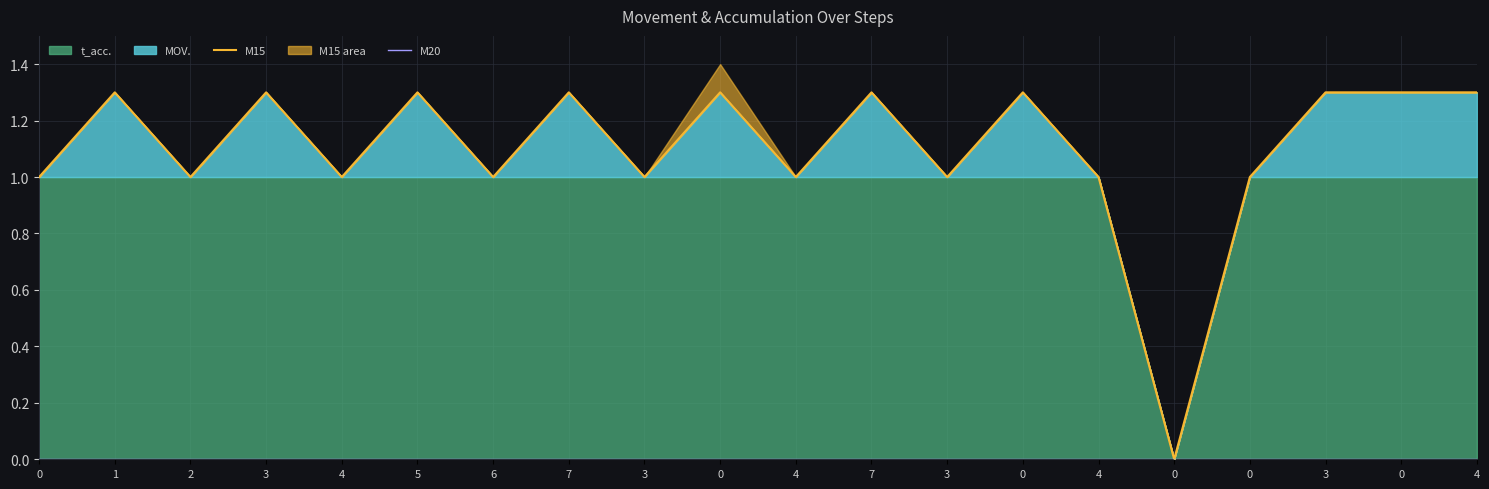

True or false: M15 has a value of 1.0 at 4.

True